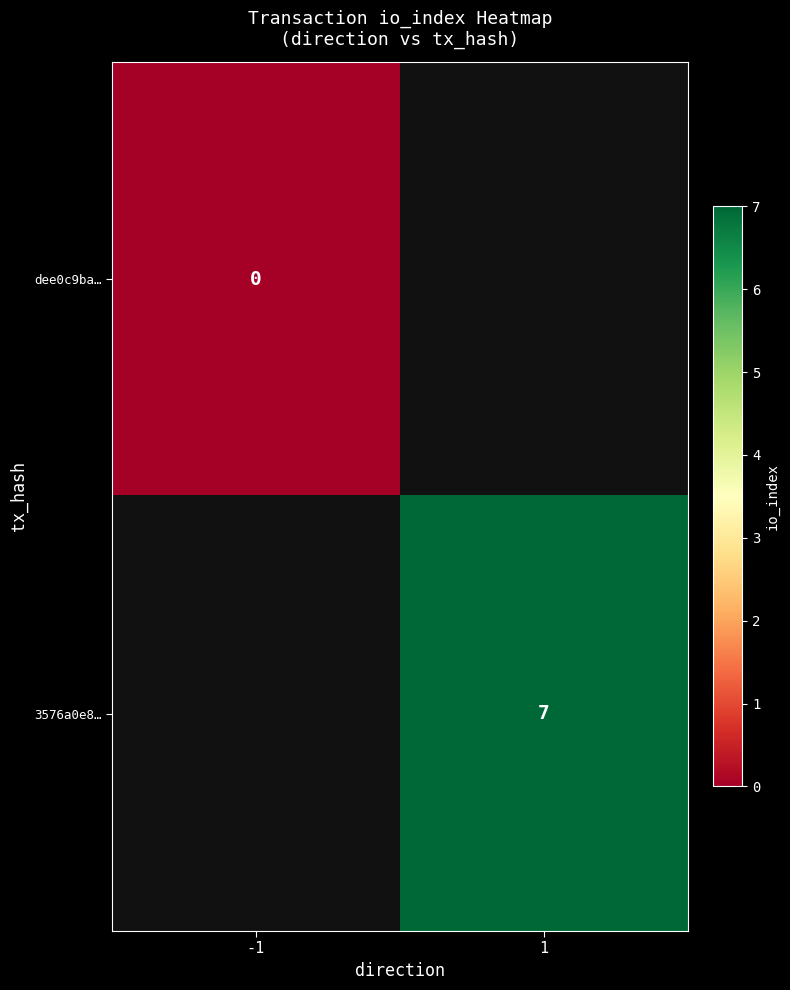

Count the number of categories in the chart.

2